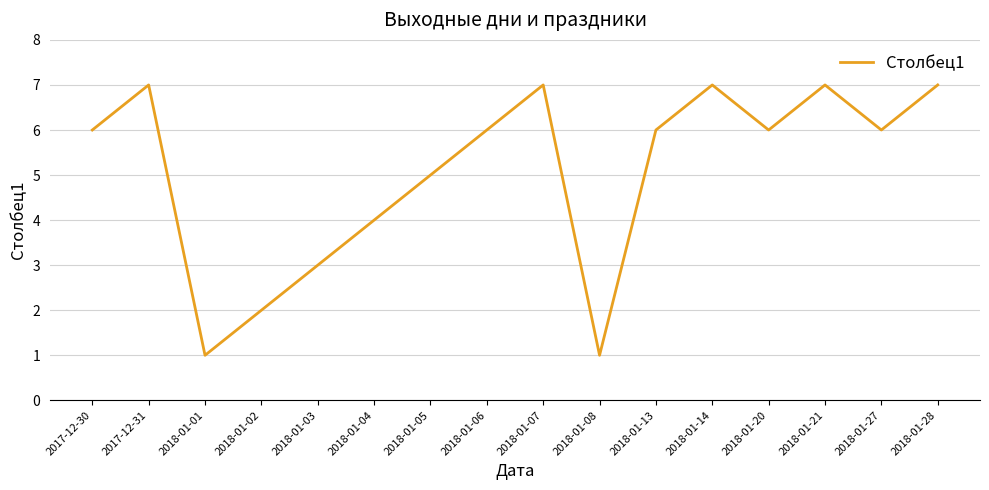

Approximately how many times larger is the value at 2018-01-03 compared to 2018-01-13?

0.5